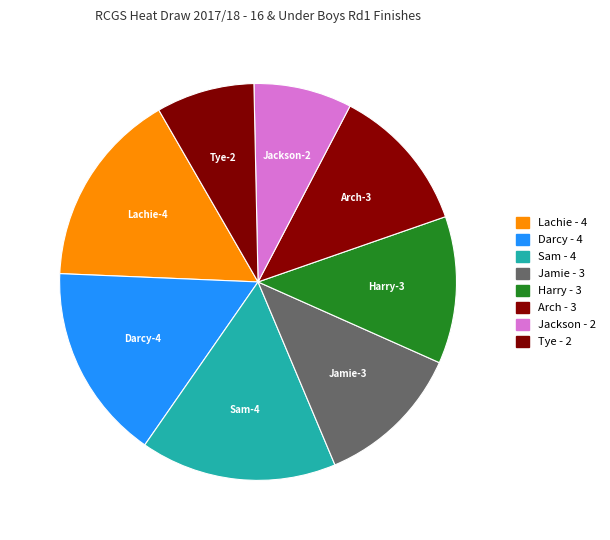

Count the number of slices in the pie.

8